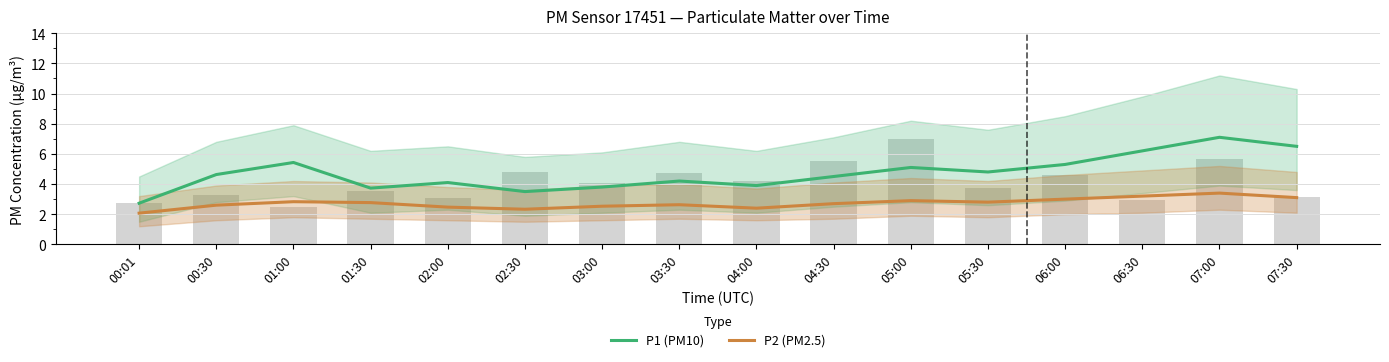

Reading left to right, what are all the values shown in this chart?

P1 (PM10): 00:01=2.7	00:30=4.6	01:00=5.4	01:30=3.7	02:00=4.1	02:30=3.5	03:00=3.8	03:30=4.2	04:00=3.9	04:30=4.5	05:00=5.1	05:30=4.8	06:00=5.3	06:30=6.2	07:00=7.1	07:30=6.5
P2 (PM2.5): 00:01=2.1	00:30=2.6	01:00=2.8	01:30=2.8	02:00=2.5	02:30=2.3	03:00=2.5	03:30=2.6	04:00=2.4	04:30=2.7	05:00=2.9	05:30=2.8	06:00=3.0	06:30=3.2	07:00=3.4	07:30=3.1